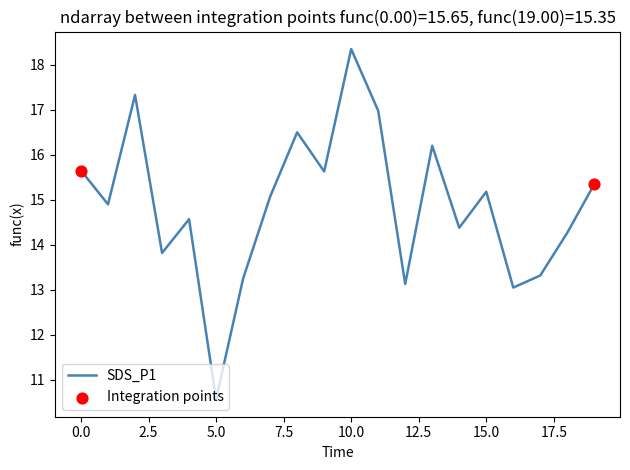

What is the greatest value displayed?

18.4